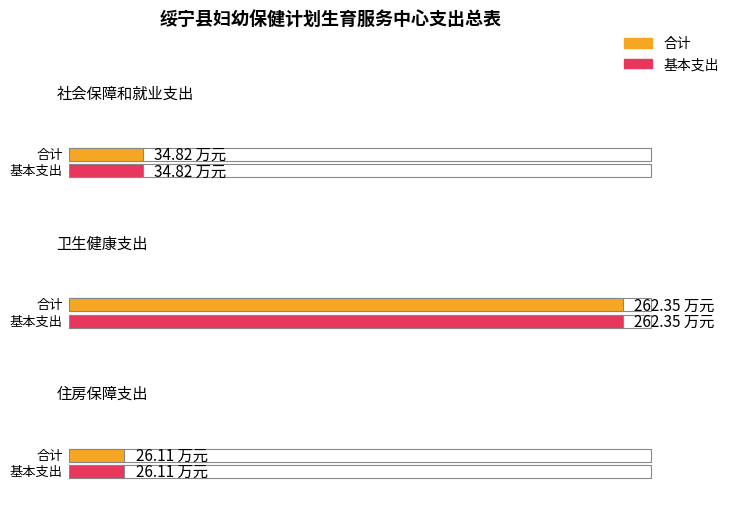

At which label does 基本支出 reach its minimum?

住房保障支出